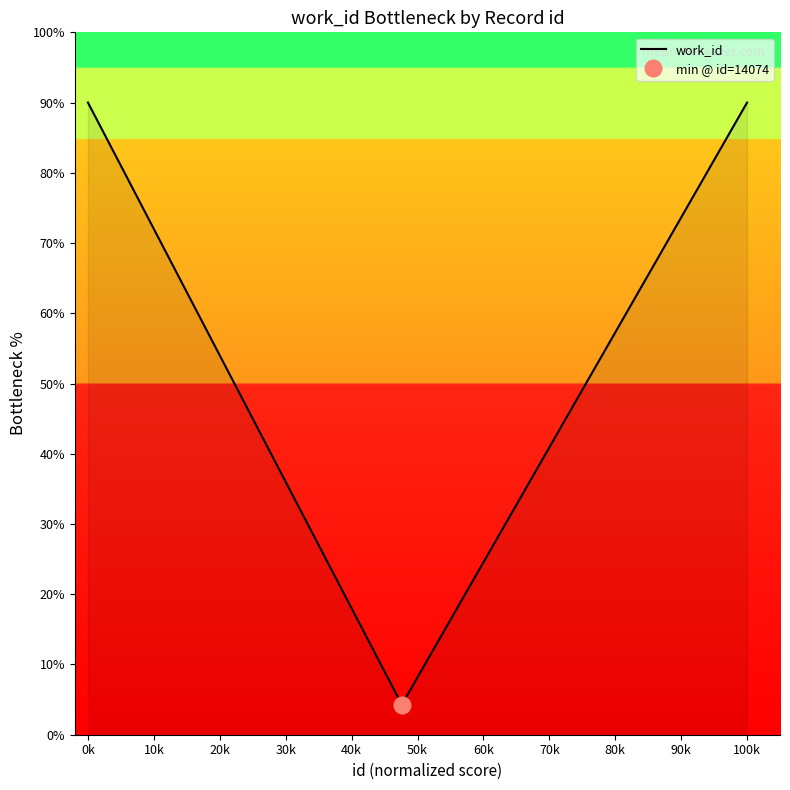

The value at 0k is 139.5. True or false?

False